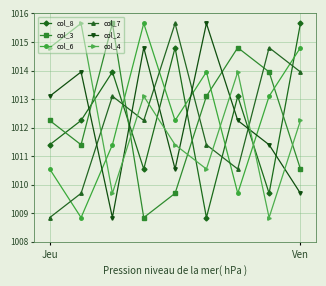

True or false: col_3 has more than 2 points higher than both neighbors.

False